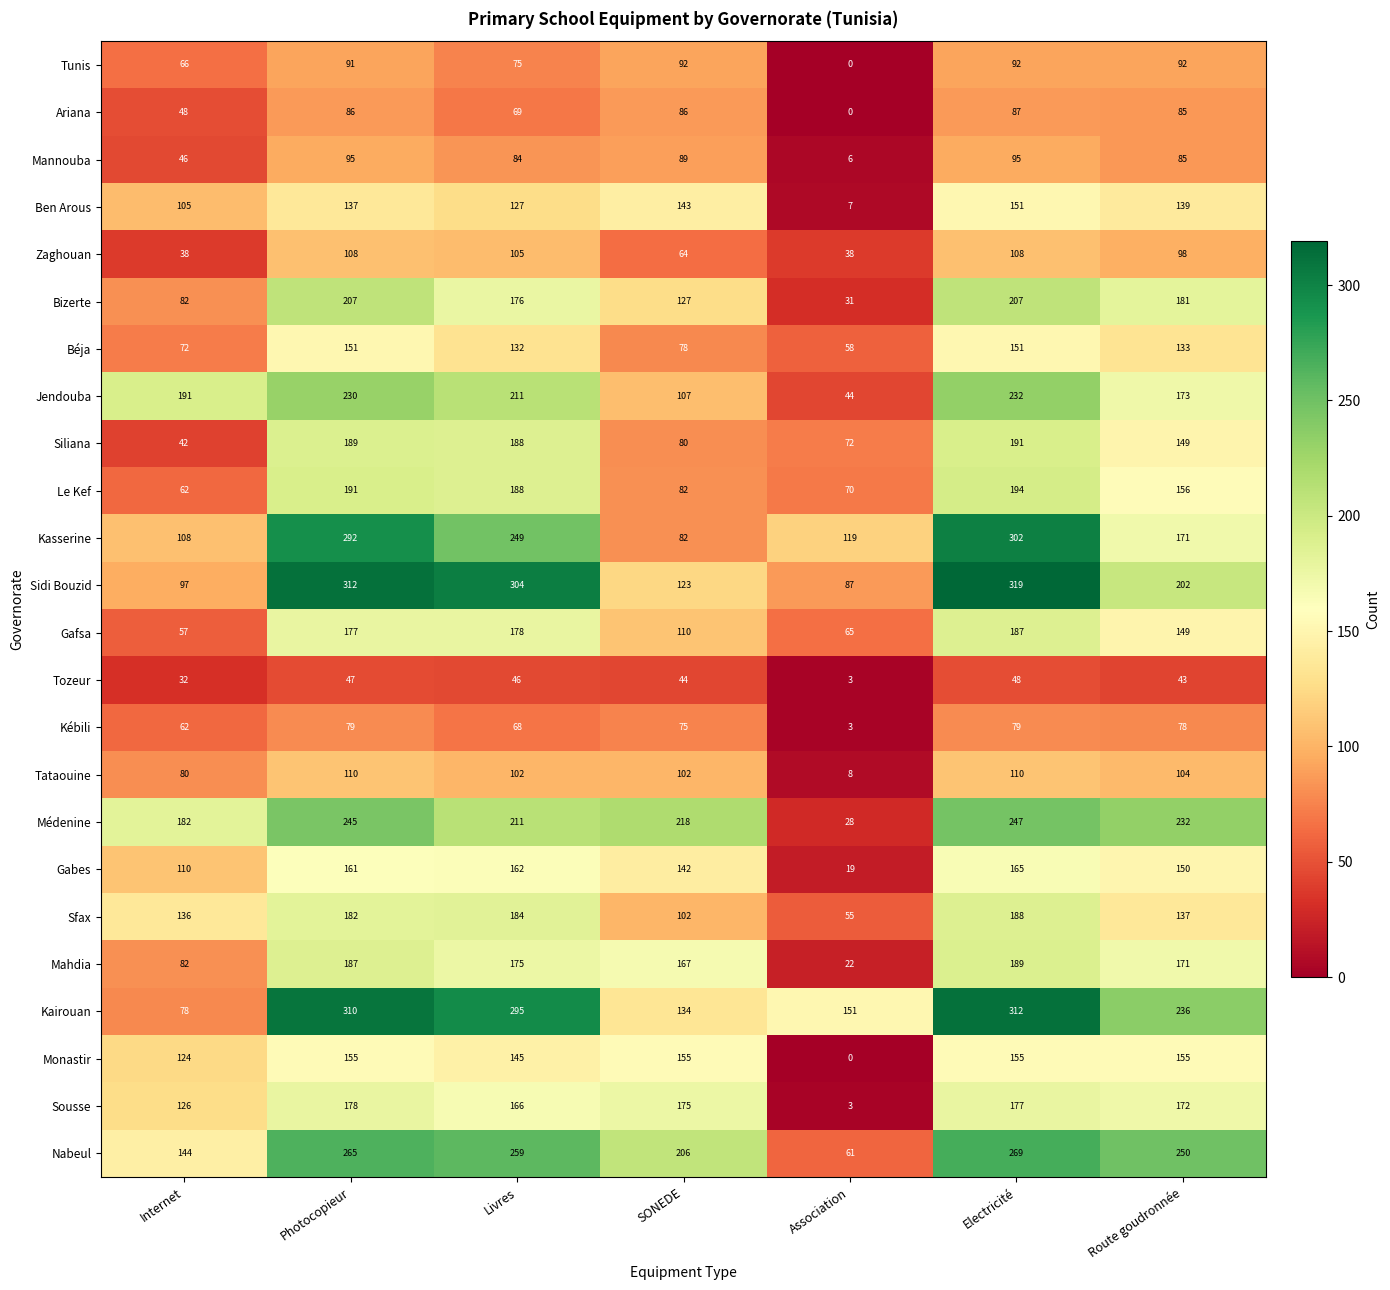

True or false: Sousse has a value of 177 at Electricité.

True